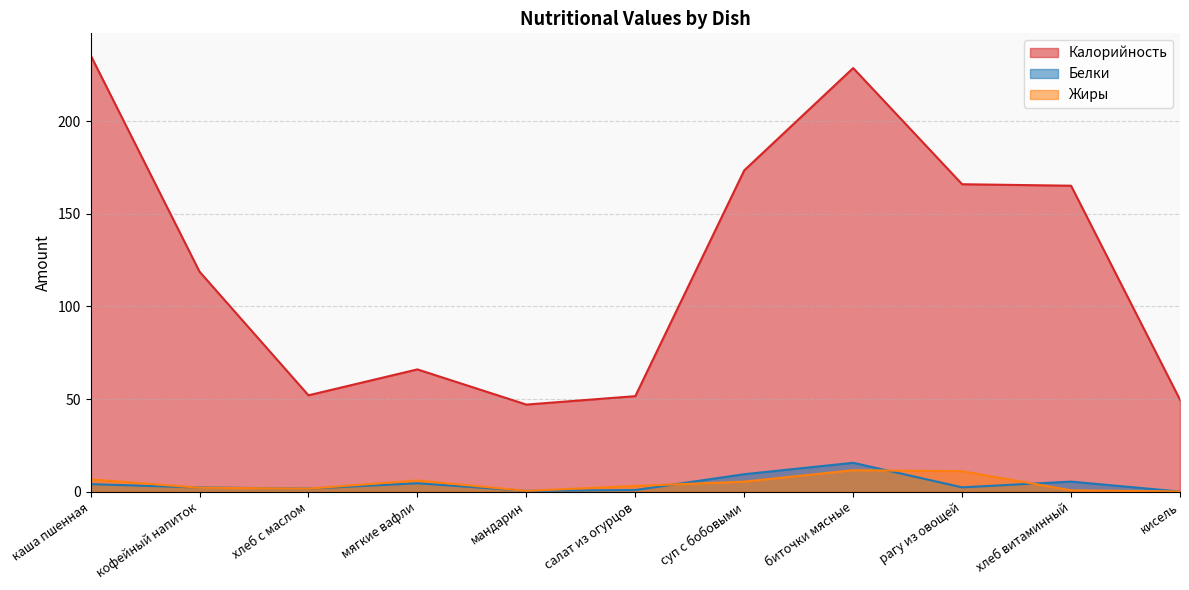

At рагу из овощей, list the series in order from largest to smallest.

Калорийность, Жиры, Белки